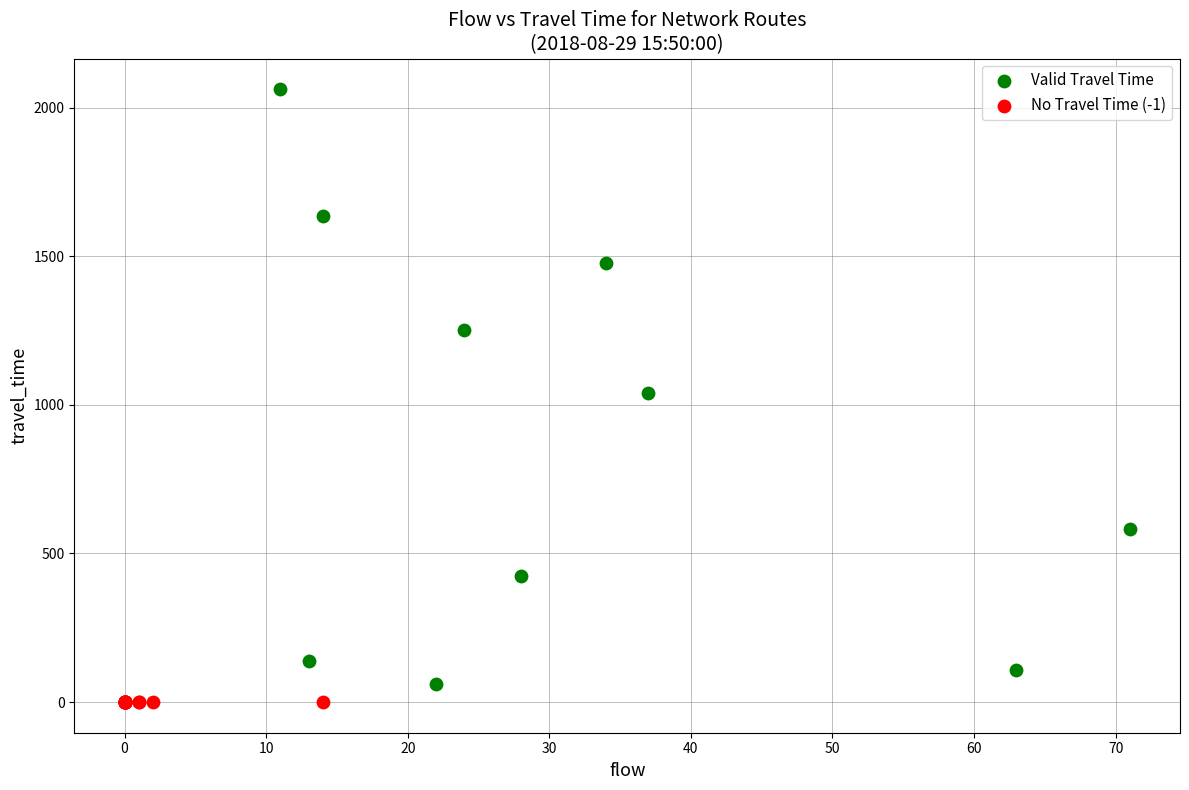

Which series contains the highest Y value?

Valid Travel Time